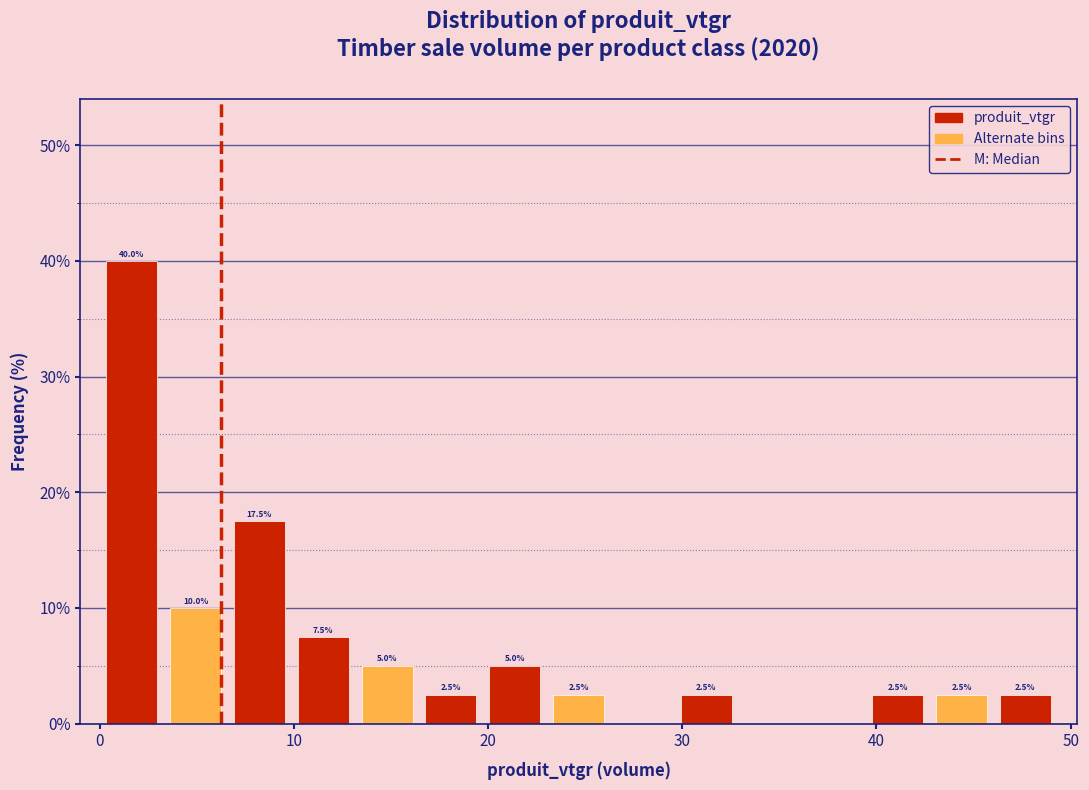

Read against the x-axis, roughly where is the centre of the tallest bar?

2